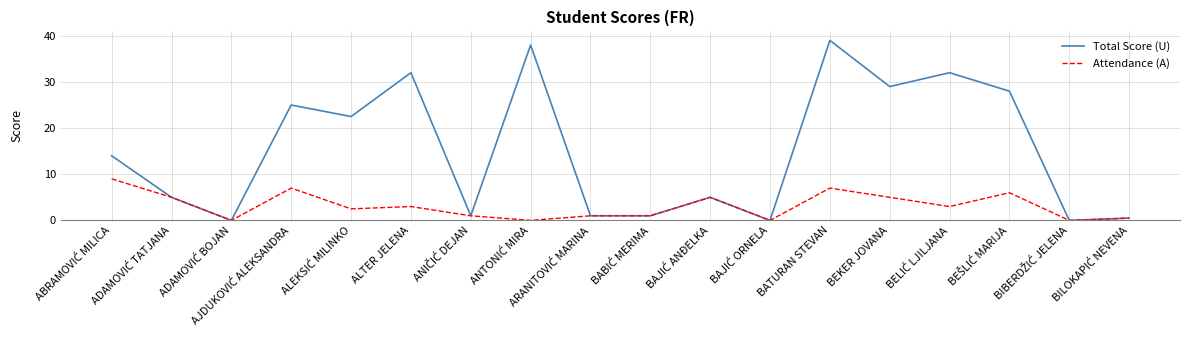

Which series has the widest spread of values?

Total Score (U)